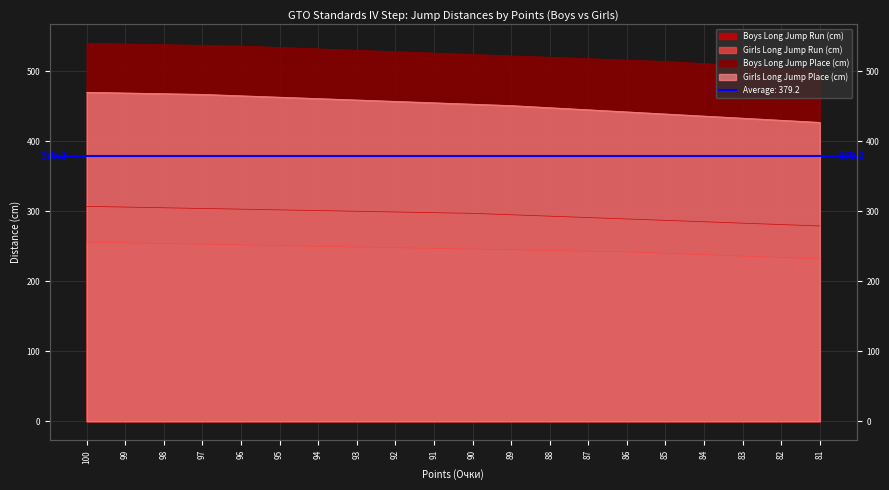

At which label is Boys Long Jump Place (cm) closest to 521?

89